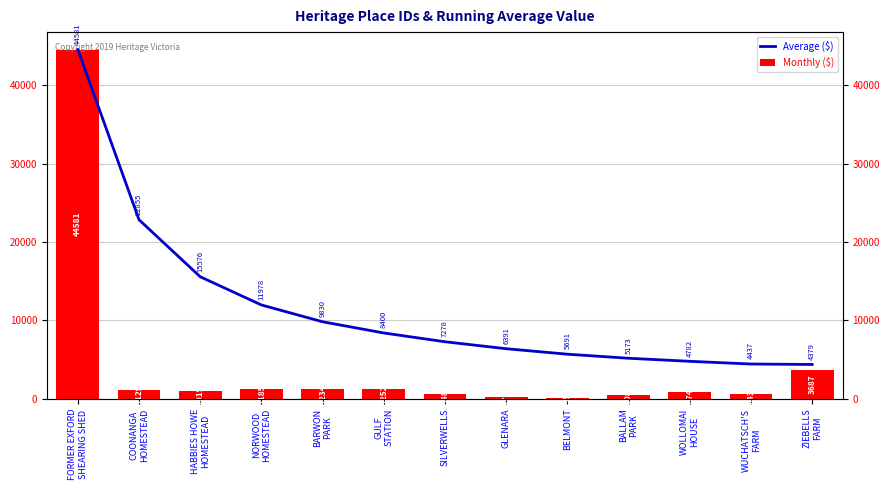

At which category is the sum across all series the highest?

FORMER EXFORD
SHEARING SHED